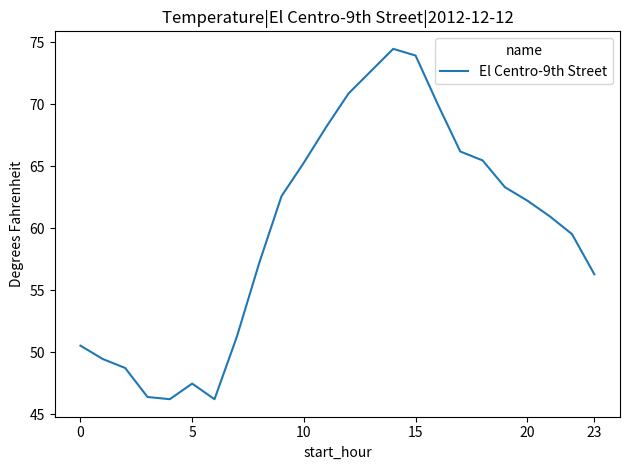

How many lines are shown in the chart?

1